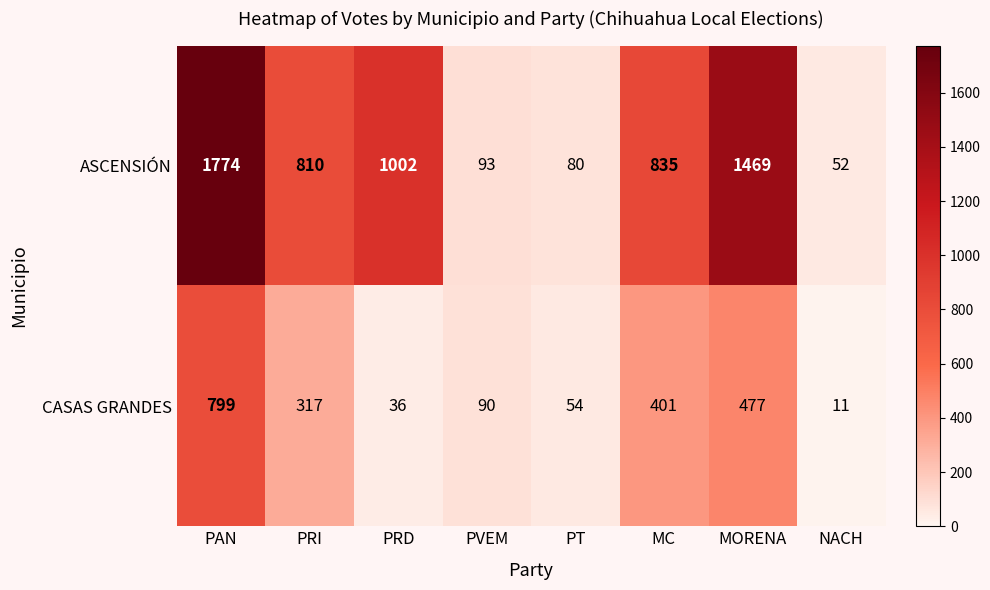

Reading left to right, extract all data points from this chart.

ASCENSIÓN: 1774	810	1002	93	80	835	1469	52
CASAS GRANDES: 799	317	36	90	54	401	477	11